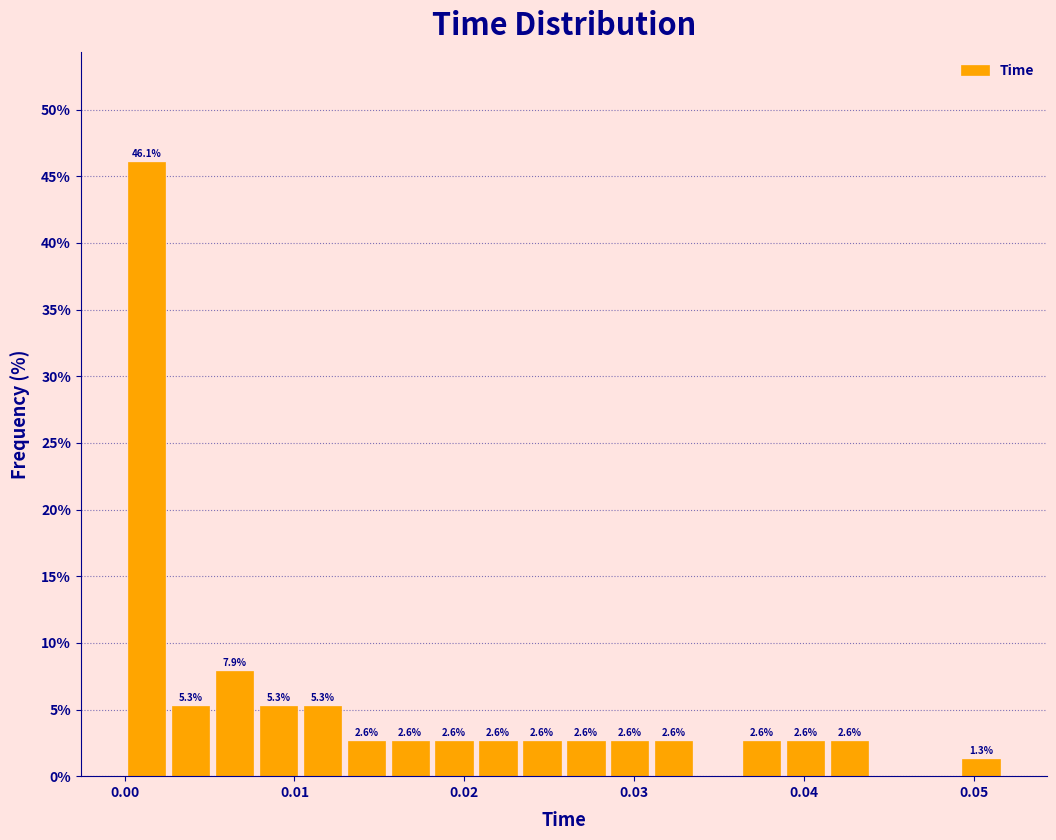

Read against the x-axis, roughly where is the centre of the tallest bar?

0.001